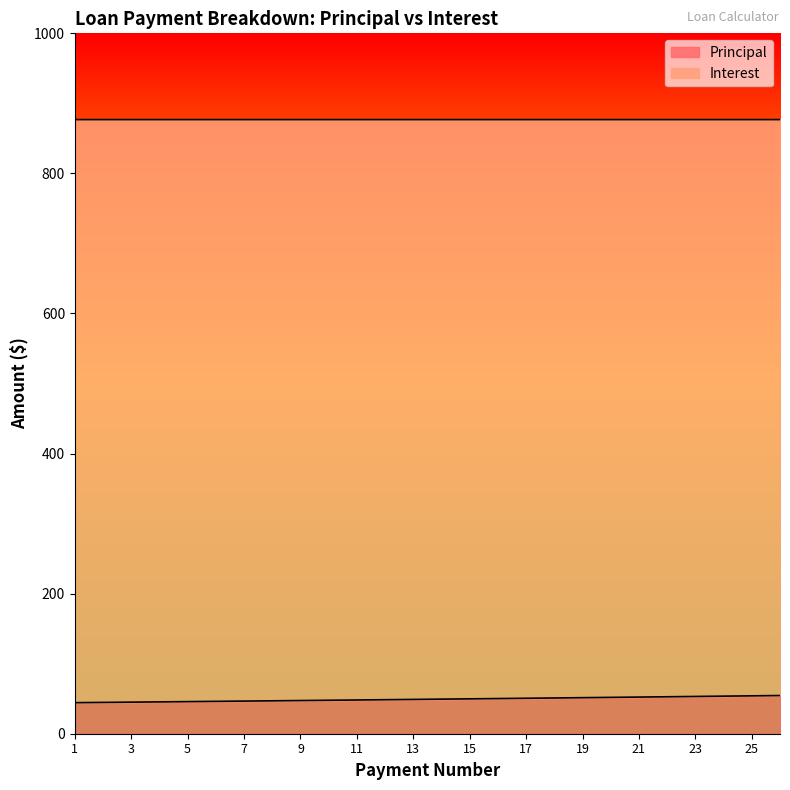

Between 1 and 20, which is larger?

20